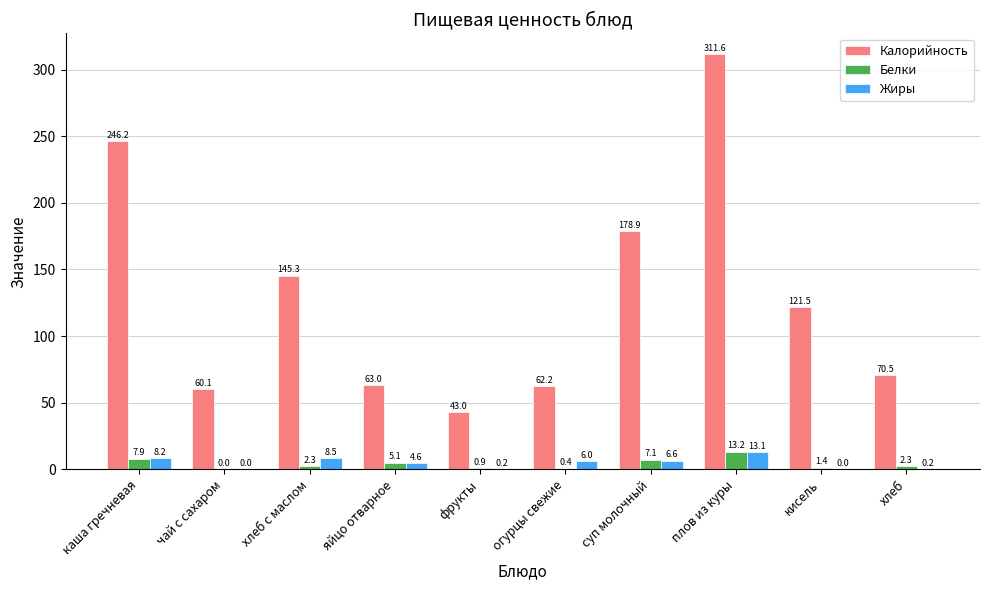

How many groups of bars are there?

10